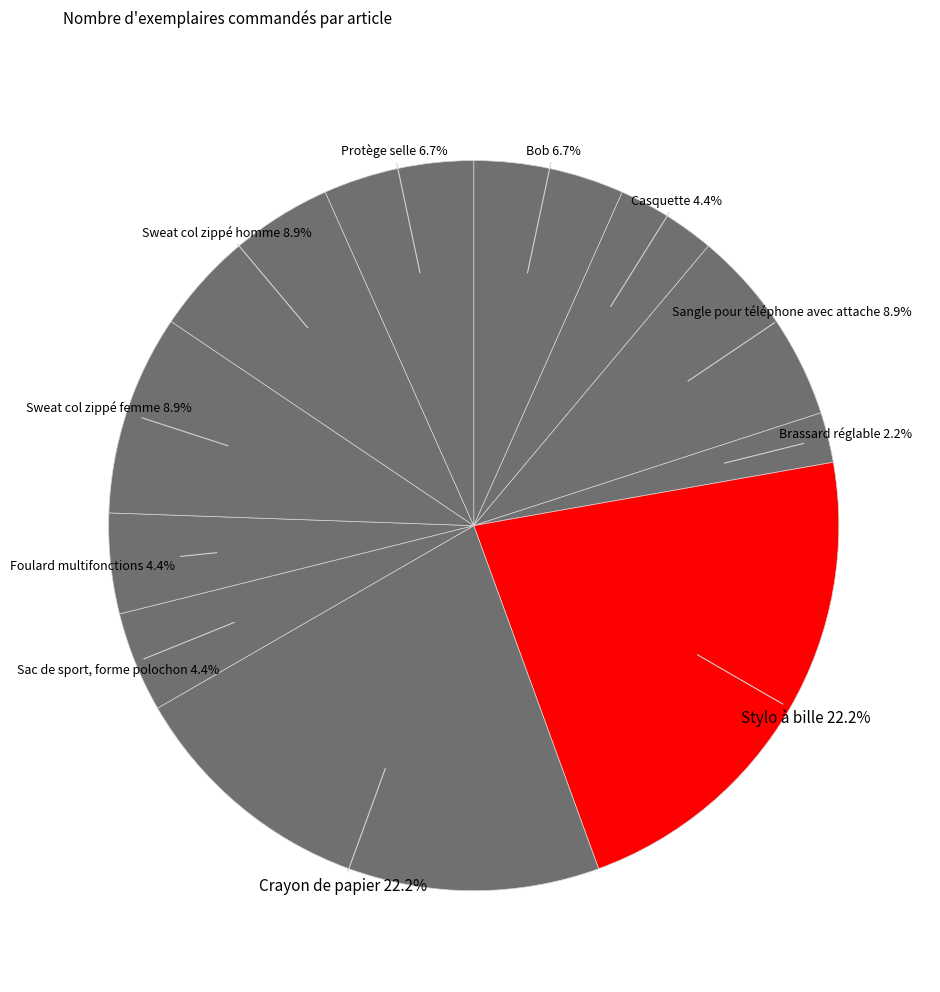

Combined, what portion of the pie is Sac de sport, forme polochon and Protège selle?

11.1%